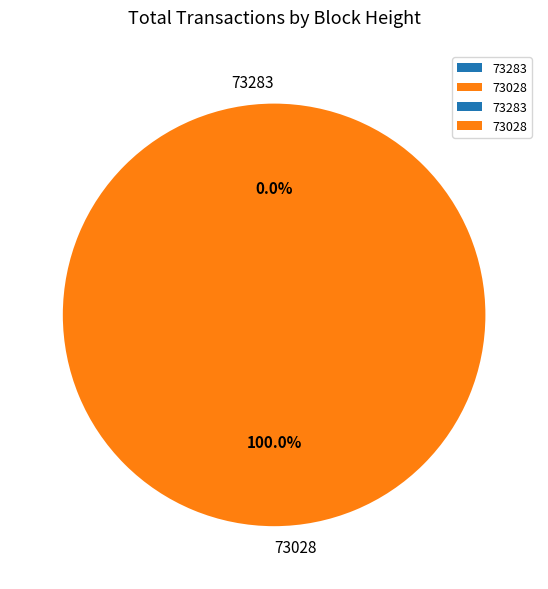

Is it true that 73283 is 0% of the pie?

True